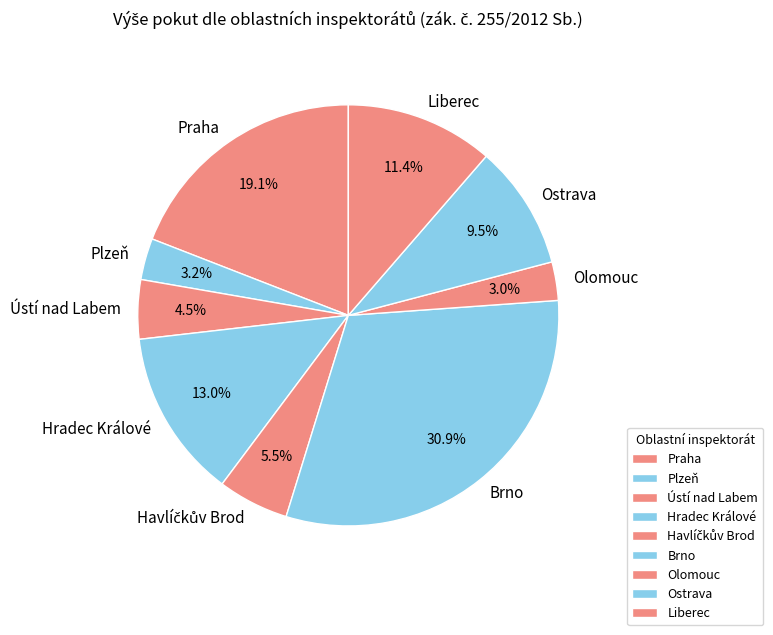

To the nearest percent, what is the difference between the Olomouc and Brno slice percentages?

28%